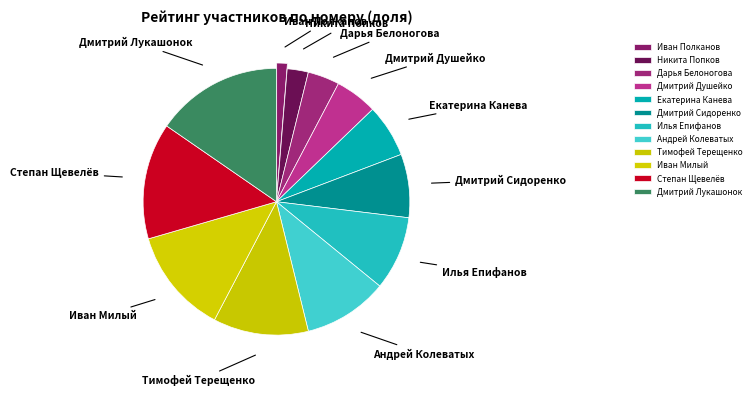

How many slices are in this pie chart?

12